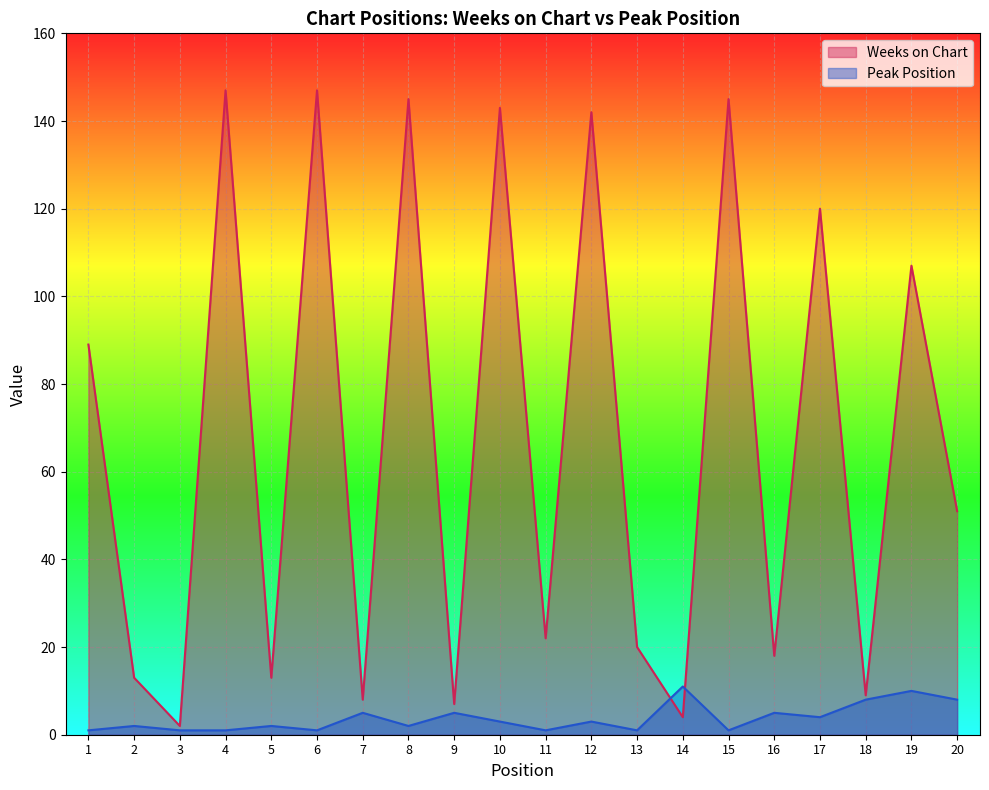

True or false: Peak Position and Weeks on Chart intersect in this chart.

True